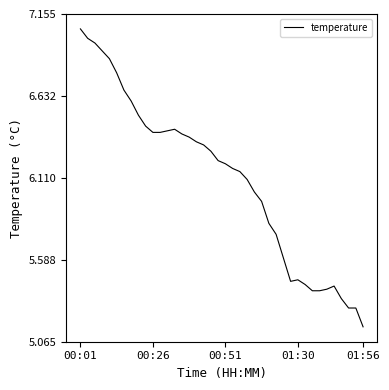

Is this an area chart (filled region under the line)?

No